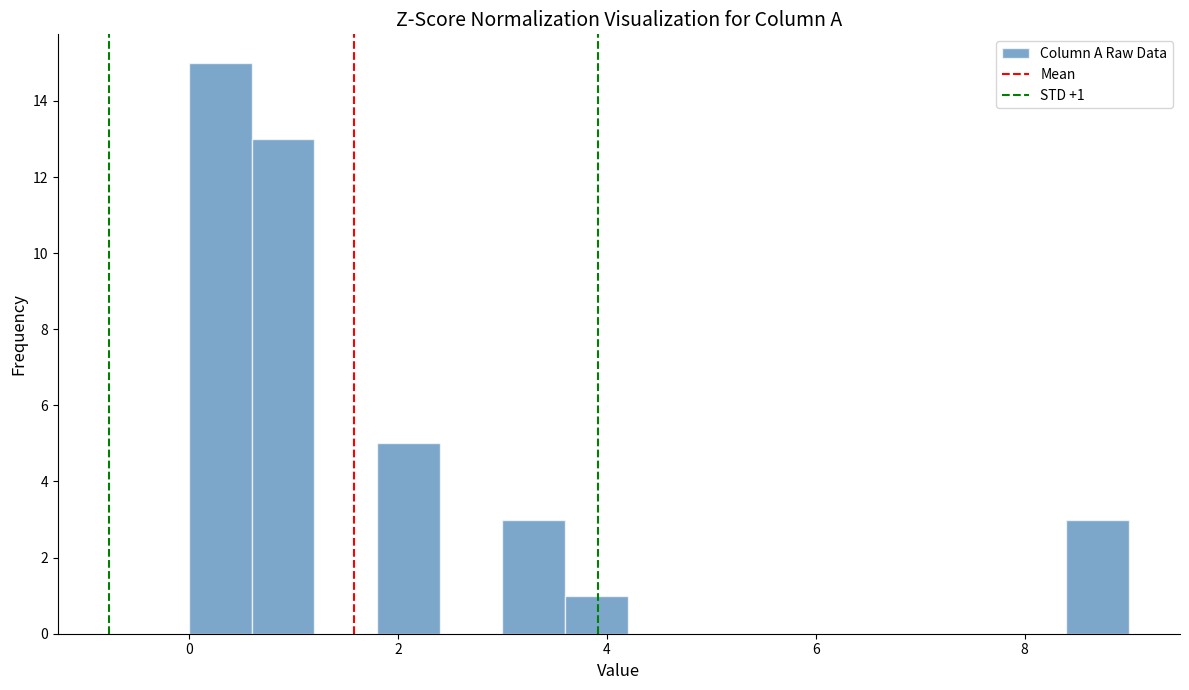

Read against the x-axis, roughly where is the centre of the tallest bar?

0.4